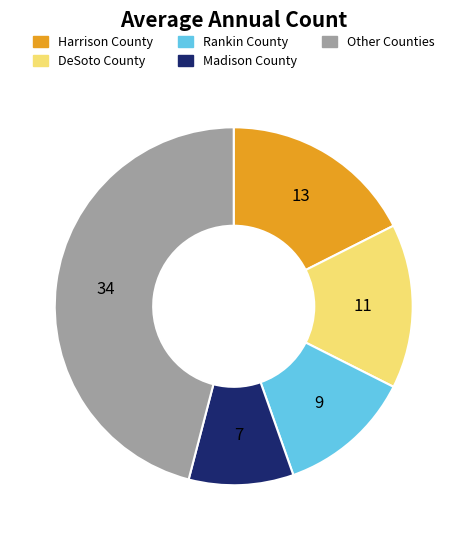

Is there a majority slice in this chart?

No